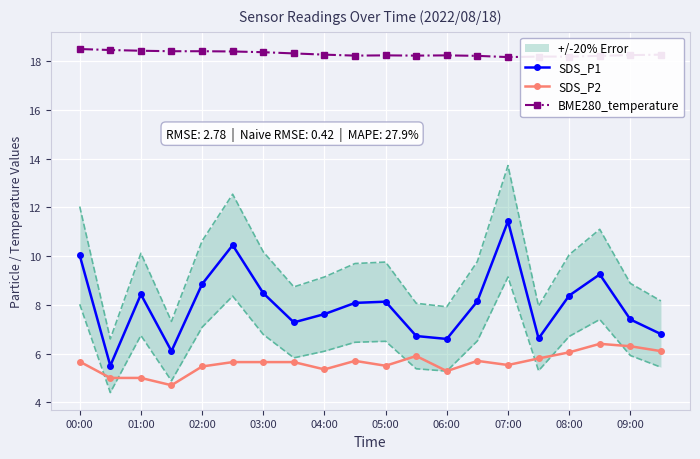

True or false: SDS_P1 and BME280_temperature cross at least once.

False